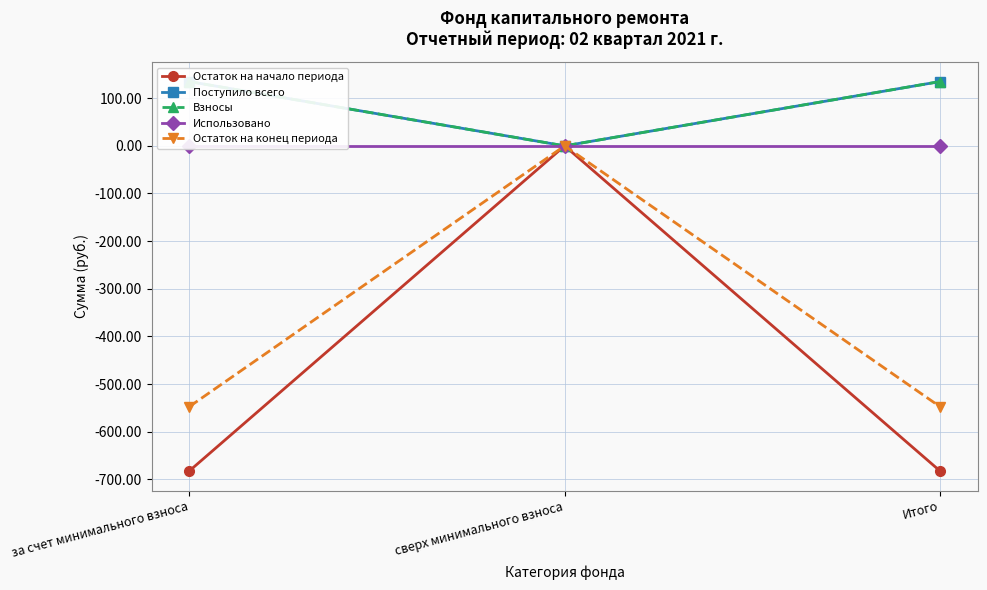

How many lines are shown in the chart?

5